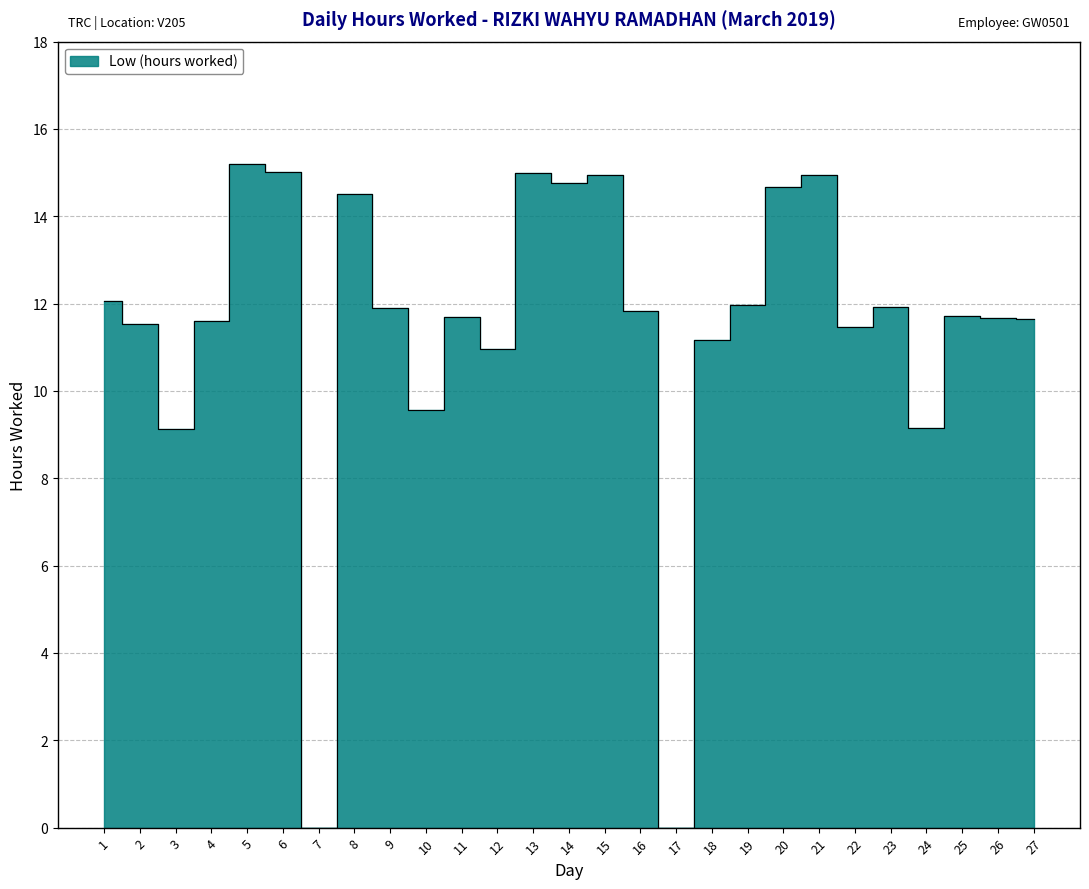

Rank the categories by value from highest to lowest.

5, 6, 13, 15, 21, 14, 20, 8, 1, 19, 23, 9, 16, 25, 11, 26, 27, 4, 2, 22, 18, 12, 10, 24, 3, 7, 17